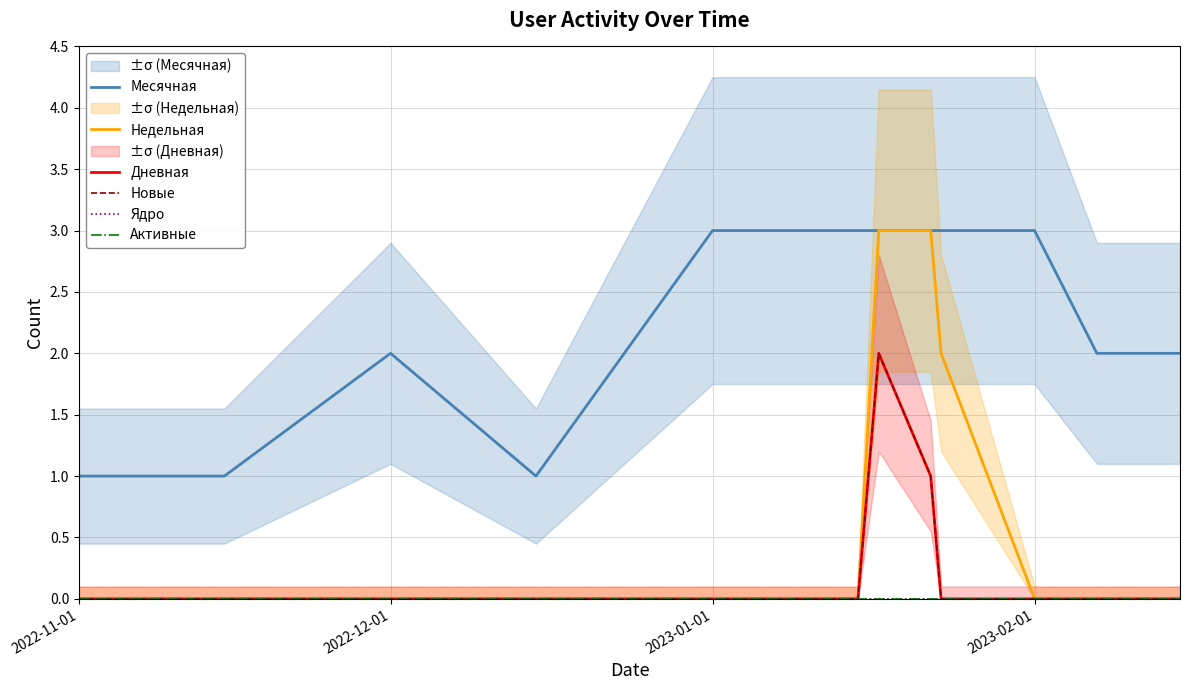

True or false: Недельная has more than 0 points higher than both neighbors.

False